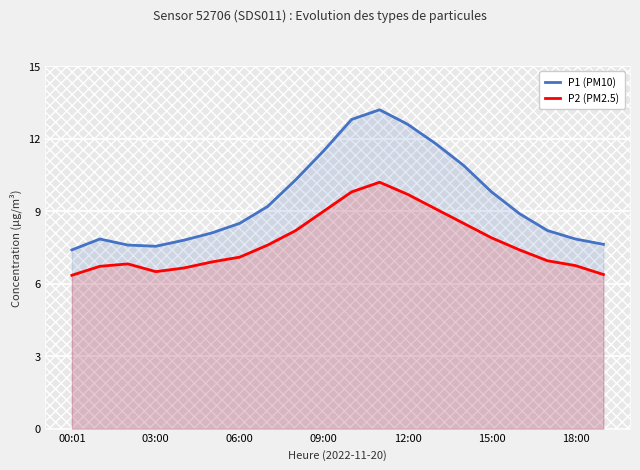

In P2 (PM2.5), how many points are higher than both neighbors (excluding endpoints)?

2